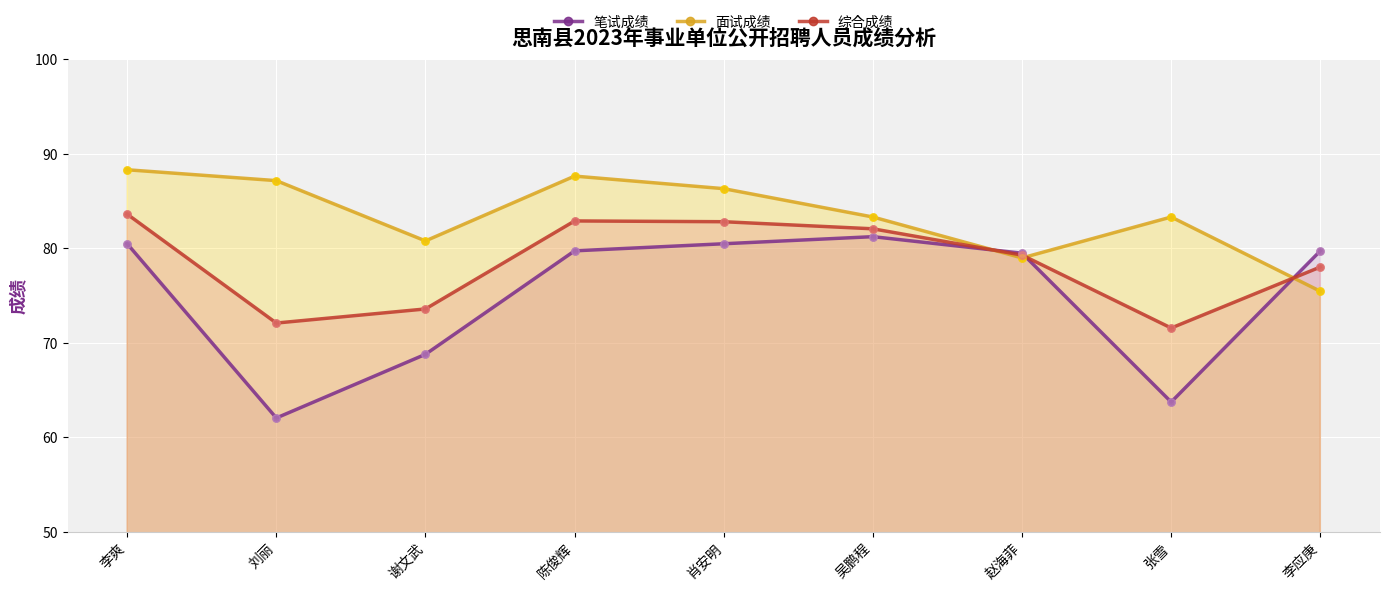

Which series contains the highest Y value?

面试成绩